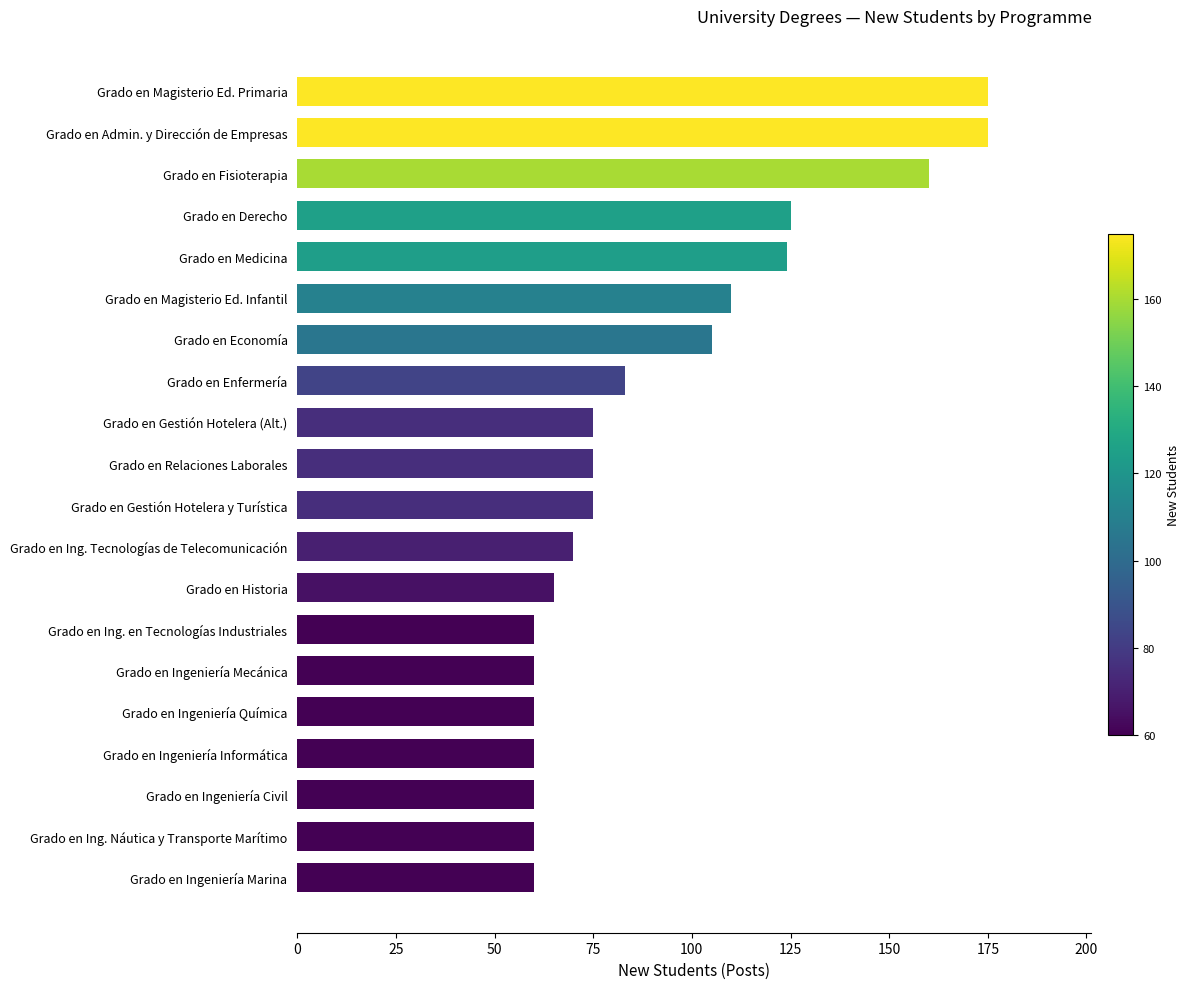

Is it true that the value at Grado en Ing. Tecnologías de Telecomunicación is 70?

True